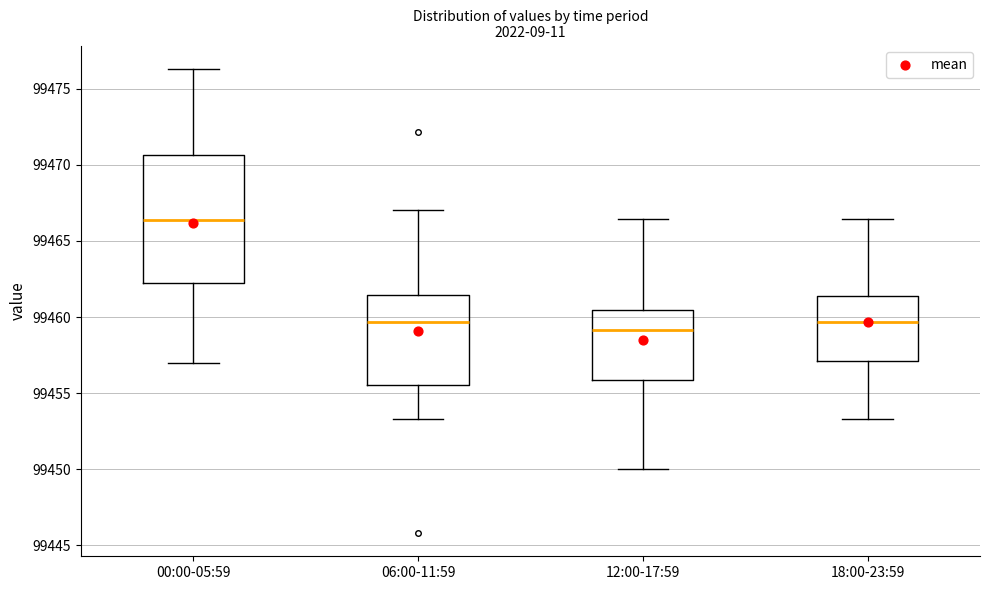

Reading left to right, read every box against the y-axis: the position of its median line, the range the box covers, and the ends of its whiskers. The values are not printed on the chart, so give them approximately, as read against the axis.

00:00-05:59: median 99466.5, box 99462.5 to 99470.5, whiskers 99457.0 to 99476.5
06:00-11:59: median 99459.5, box 99455.5 to 99461.5, whiskers 99453.5 to 99467.0
12:00-17:59: median 99459.0, box 99456.0 to 99460.5, whiskers 99450.0 to 99466.5
18:00-23:59: median 99459.5, box 99457.0 to 99461.5, whiskers 99453.5 to 99466.5